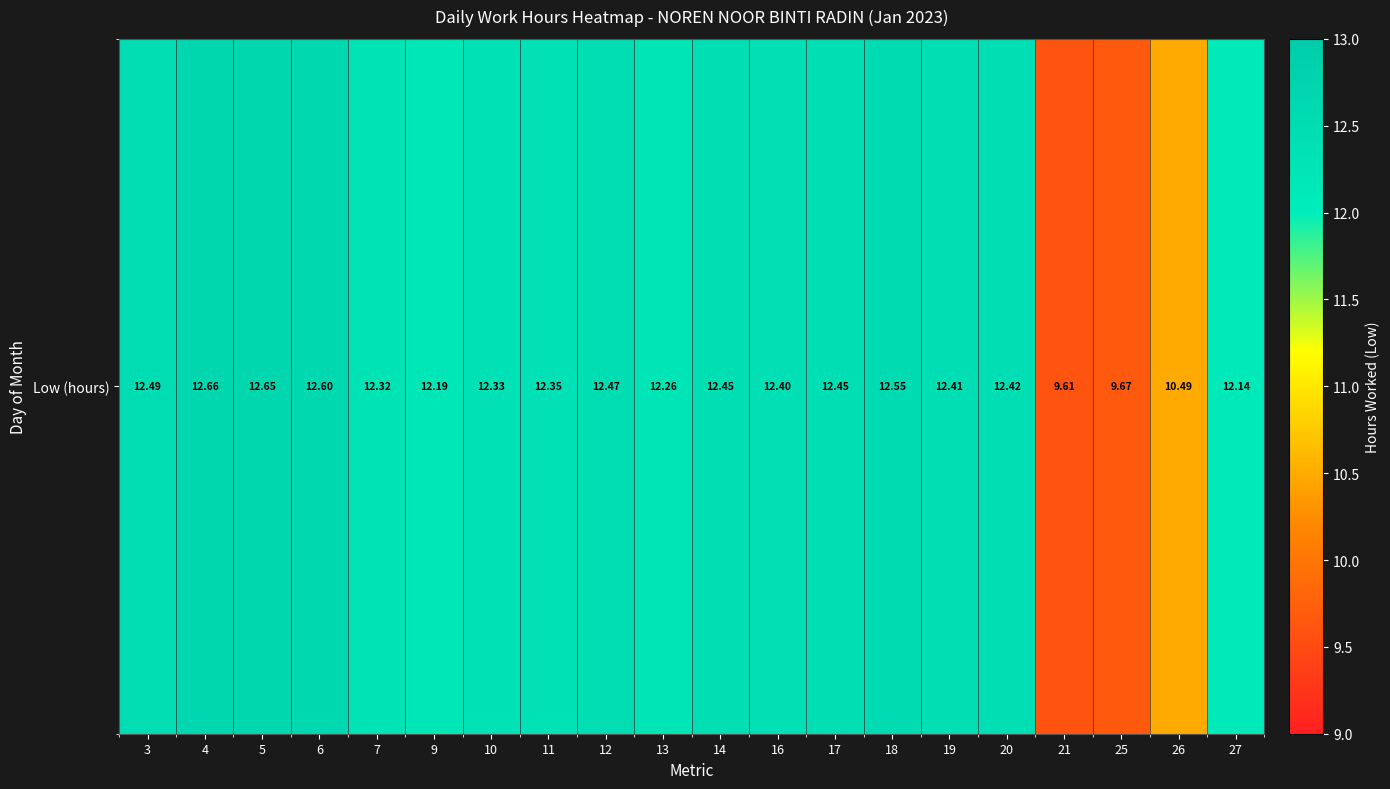

What is the difference between the second highest and minimum values?

3.0